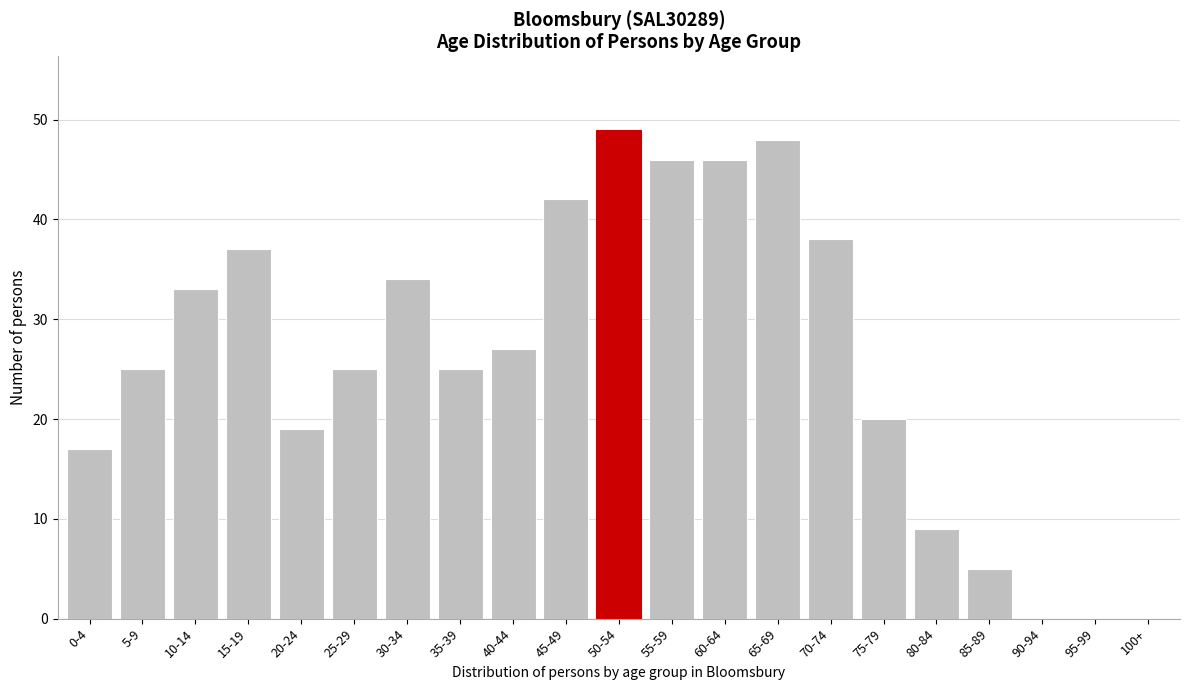

Reading left to right, what are all the values shown in this chart?

0-4=17	5-9=25	10-14=33	15-19=37	20-24=19	25-29=25	30-34=34	35-39=25	40-44=27	45-49=42	50-54=49	55-59=46	60-64=46	65-69=48	70-74=38	75-79=20	80-84=9	85-89=5	90-94=0	95-99=0	100+=0